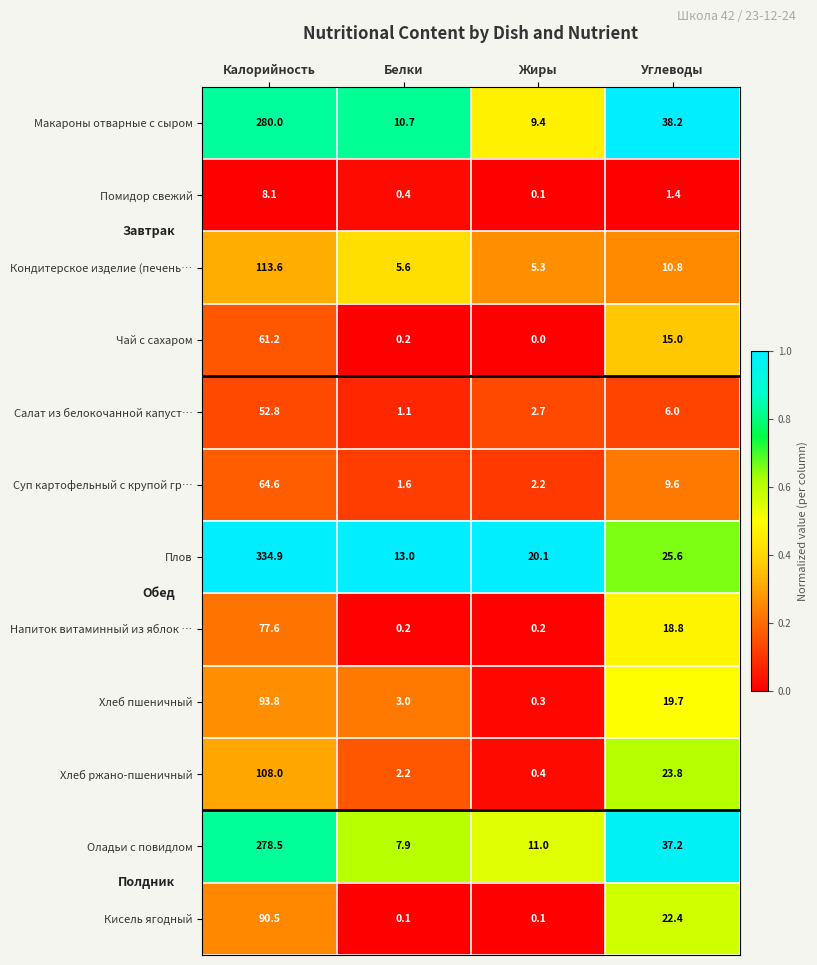

At which label does Напиток витаминный из яблок … reach its peak?

Калорийность